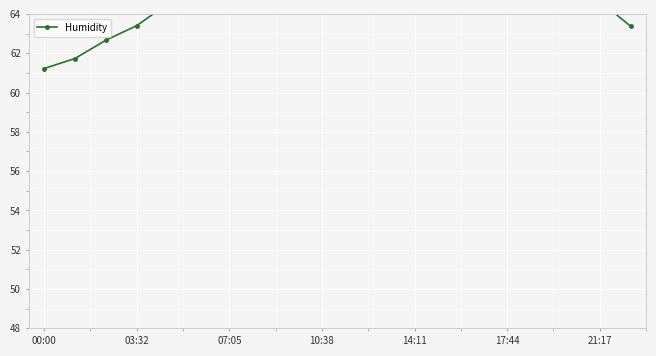

How many categories are shown in the chart?

20